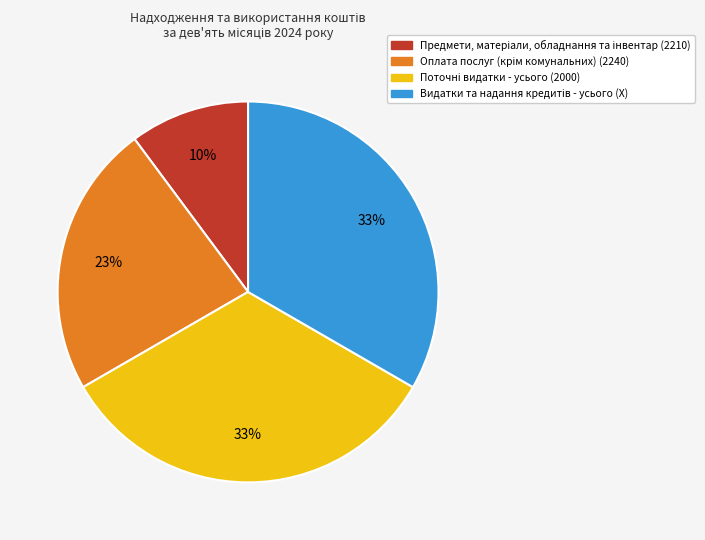

To the nearest percent, what is the average slice percentage?

25%